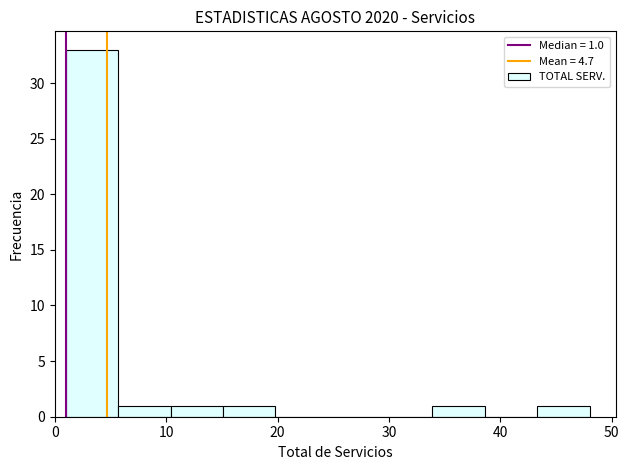

Over which range of the x-axis is the bar tallest?

1.0 to 5.7